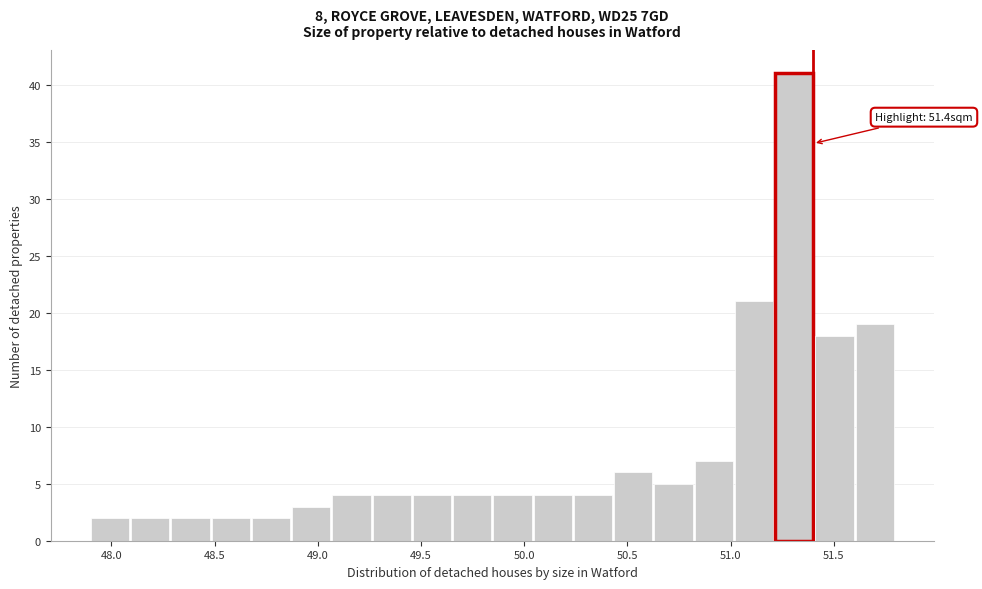

Read against the x-axis, roughly where is the centre of the tallest bar?

51.30